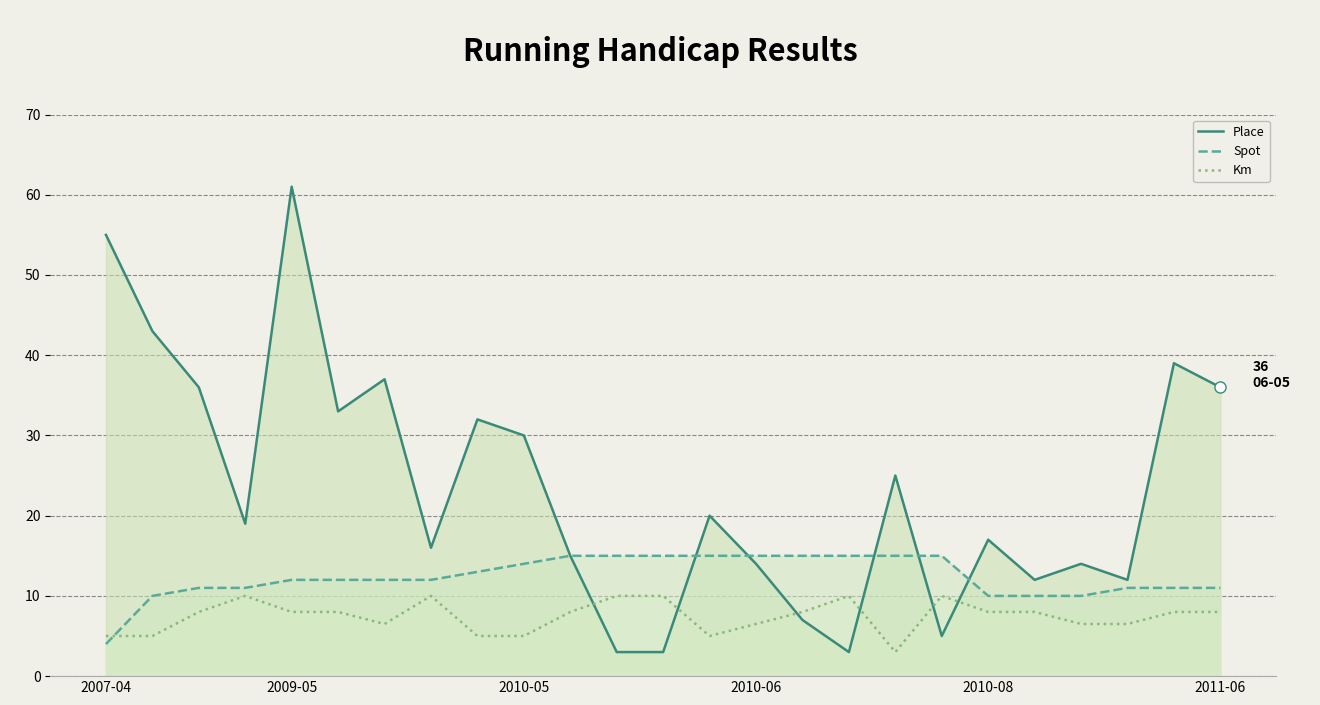

What is the lowest value of the Place series?

3.0